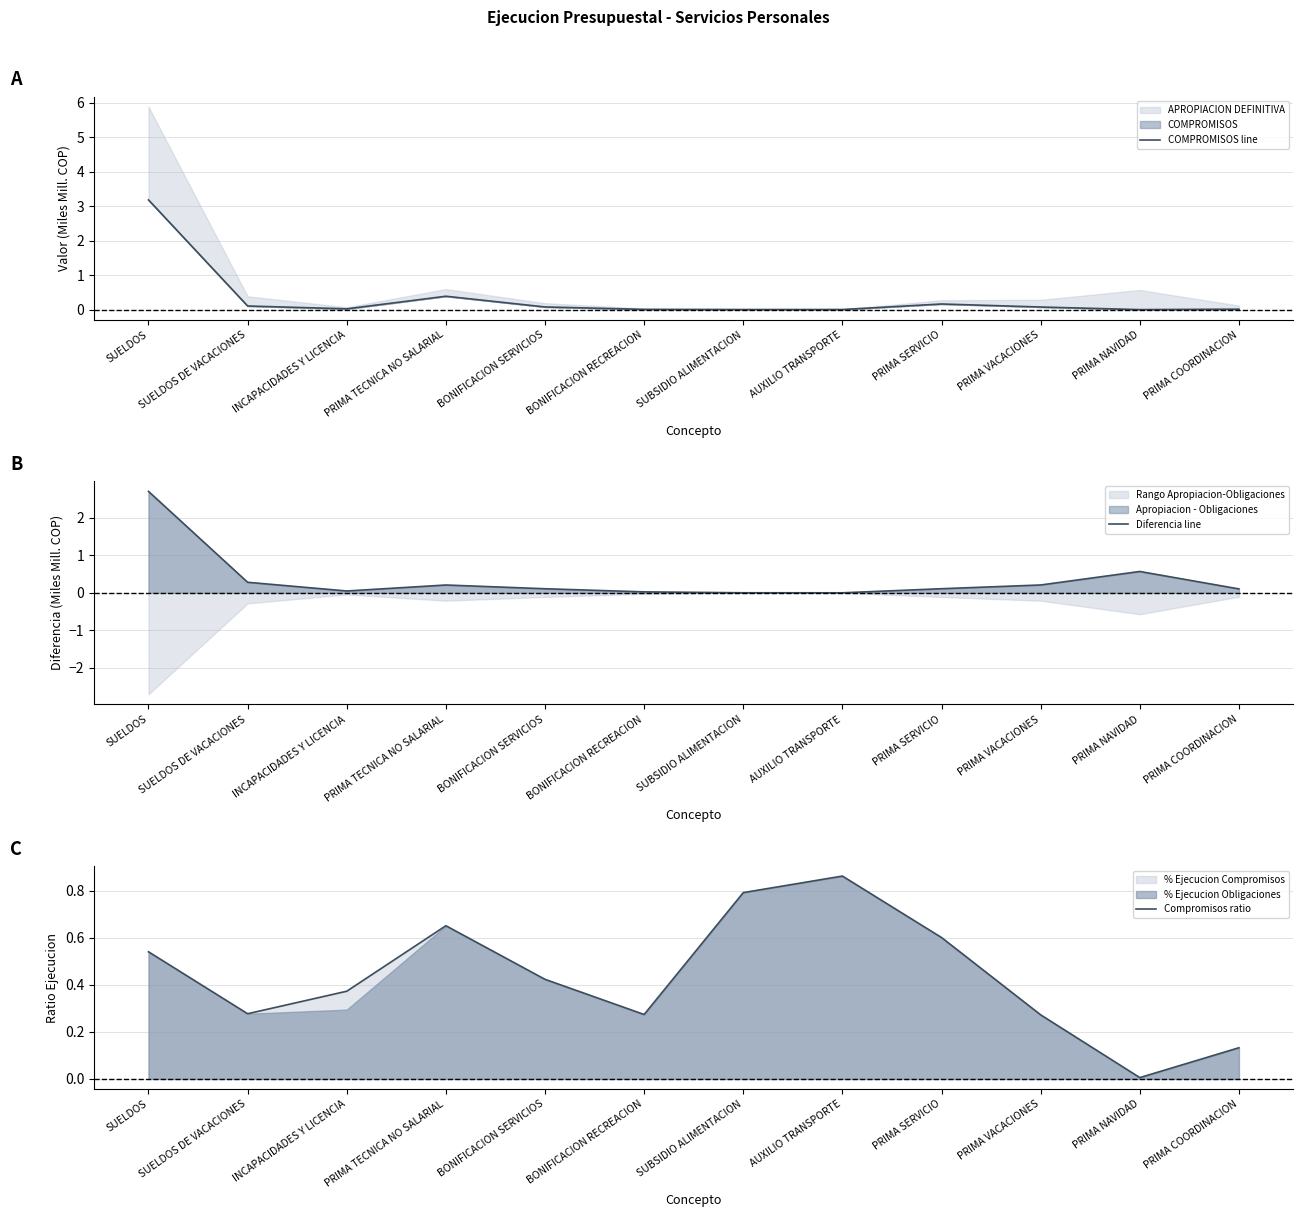

What is the sum of all COMPROMISOS line values?

4.1